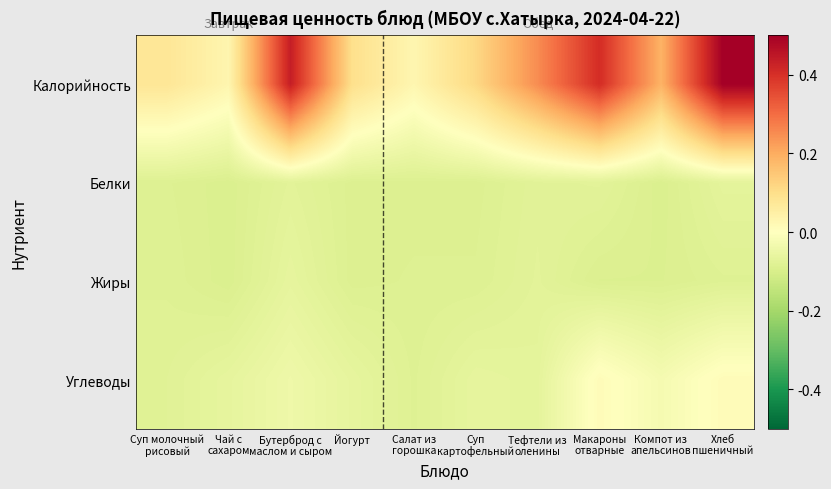

Reading right to left, what are all the values shown in this chart?

Калорийность: Хлеб
пшеничный=0.5	Компот из
апельсинов=0.2	Макароны
отварные=0.4	Тефтели из
оленины=0.3	Суп
картофельный=0.1	Салат из
горошка=0.0	Йогурт=0.1	Бутерброд с
маслом и сыром=0.4	Чай с
сахаром=0.0	Суп молочный
рисовый=0.1
Белки: Хлеб
пшеничный=-0.1	Компот из
апельсинов=-0.1	Макароны
отварные=-0.1	Тефтели из
оленины=-0.1	Суп
картофельный=-0.1	Салат из
горошка=-0.1	Йогурт=-0.1	Бутерброд с
маслом и сыром=-0.1	Чай с
сахаром=-0.1	Суп молочный
рисовый=-0.1
Жиры: Хлеб
пшеничный=-0.1	Компот из
апельсинов=-0.1	Макароны
отварные=-0.1	Тефтели из
оленины=-0.1	Суп
картофельный=-0.1	Салат из
горошка=-0.1	Йогурт=-0.1	Бутерброд с
маслом и сыром=-0.1	Чай с
сахаром=-0.1	Суп молочный
рисовый=-0.1
Углеводы: Хлеб
пшеничный=0.0	Компот из
апельсинов=-0.0	Макароны
отварные=0.0	Тефтели из
оленины=-0.1	Суп
картофельный=-0.1	Салат из
горошка=-0.1	Йогурт=-0.1	Бутерброд с
маслом и сыром=-0.0	Чай с
сахаром=-0.1	Суп молочный
рисовый=-0.1